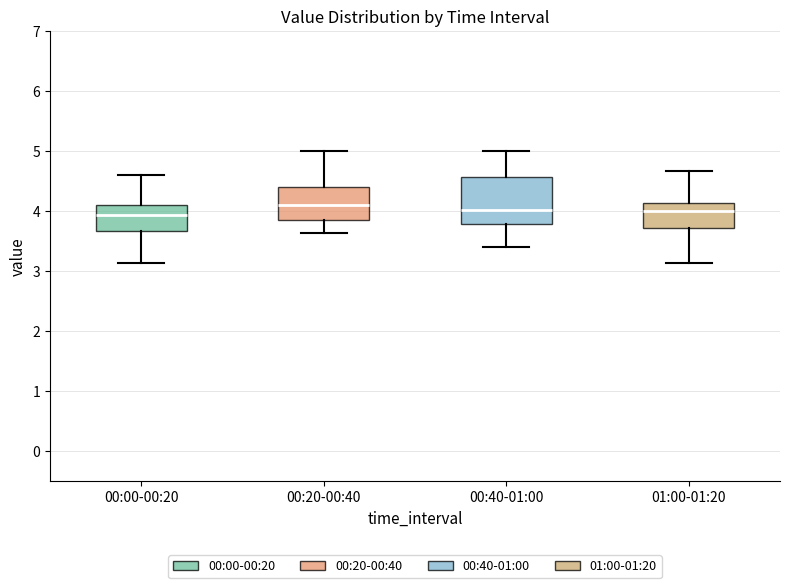

Reading left to right, read every box against the y-axis: the position of its median line, the range the box covers, and the ends of its whiskers. The values are not printed on the chart, so give them approximately, as read against the axis.

00:00-00:20: median 3.9, box 3.7 to 4.1, whiskers 3.1 to 4.6
00:20-00:40: median 4.1, box 3.9 to 4.4, whiskers 3.6 to 5.0
00:40-01:00: median 4.0, box 3.8 to 4.6, whiskers 3.4 to 5.0
01:00-01:20: median 4.0, box 3.7 to 4.1, whiskers 3.1 to 4.7